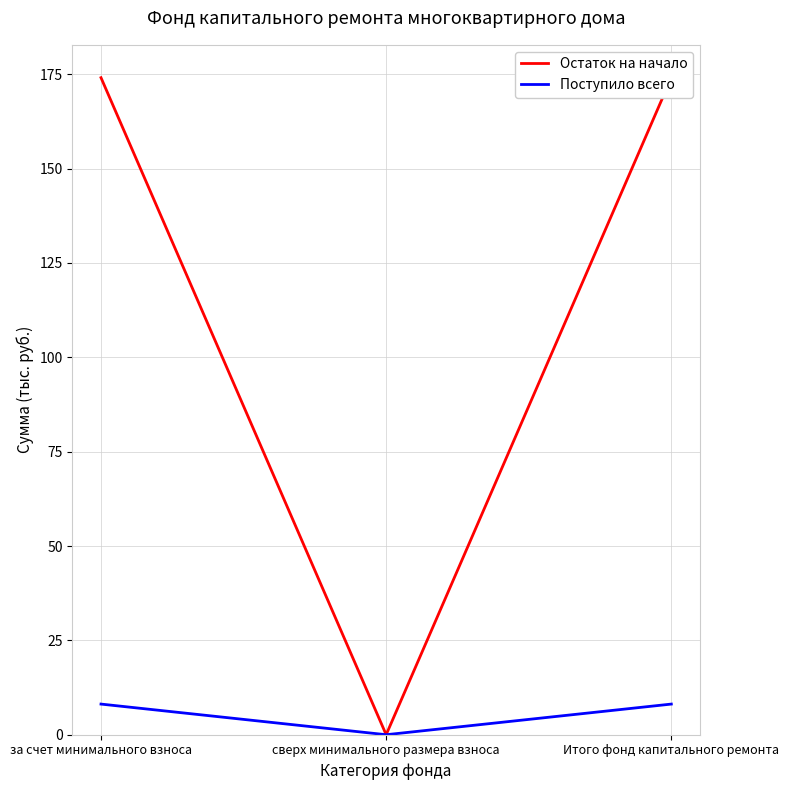

What is the value of the Поступило всего point at the 3rd from the left?

8.1